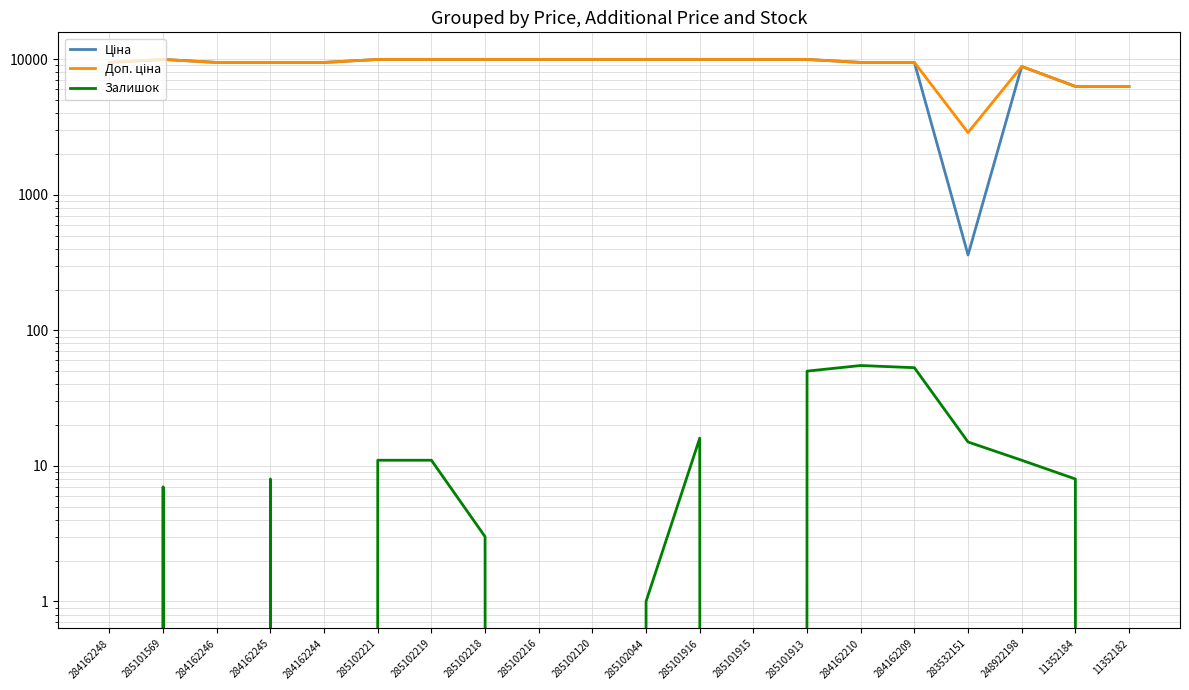

Reading left to right, extract all data points from this chart.

Ціна: 9480.1	9975.0	9480.1	9480.1	9480.1	9975.0	9975.0	9975.0	9975.0	9975.0	9975.0	9975.0	9975.0	9975.0	9480.1	9480.1	359.9	8856.7	6308.8	6308.8
Доп. ціна: 9480.1	9975.0	9480.1	9480.1	9480.1	9975.0	9975.0	9975.0	9975.0	9975.0	9975.0	9975.0	9975.0	9975.0	9480.1	9480.1	2878.8	8856.7	6308.8	6308.8
Залишок: 0.0	7.0	0.0	8.0	0.0	11.0	11.0	3.0	0.0	0.0	1.0	16.0	0.0	50.0	55.0	53.0	15.0	11.0	8.0	0.0